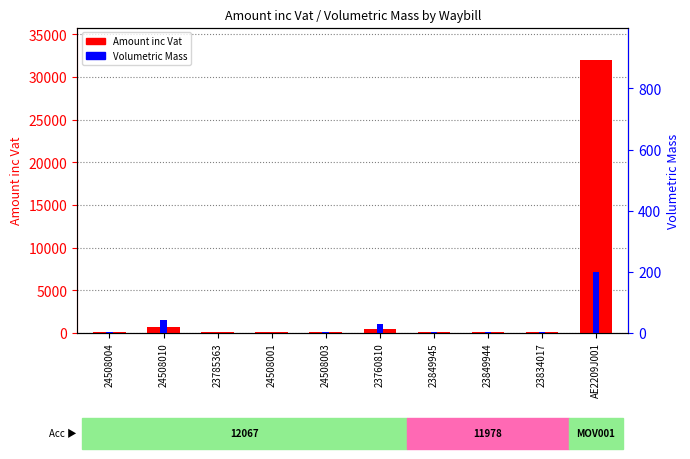

What is the total value across all series at 24508004?

152.1